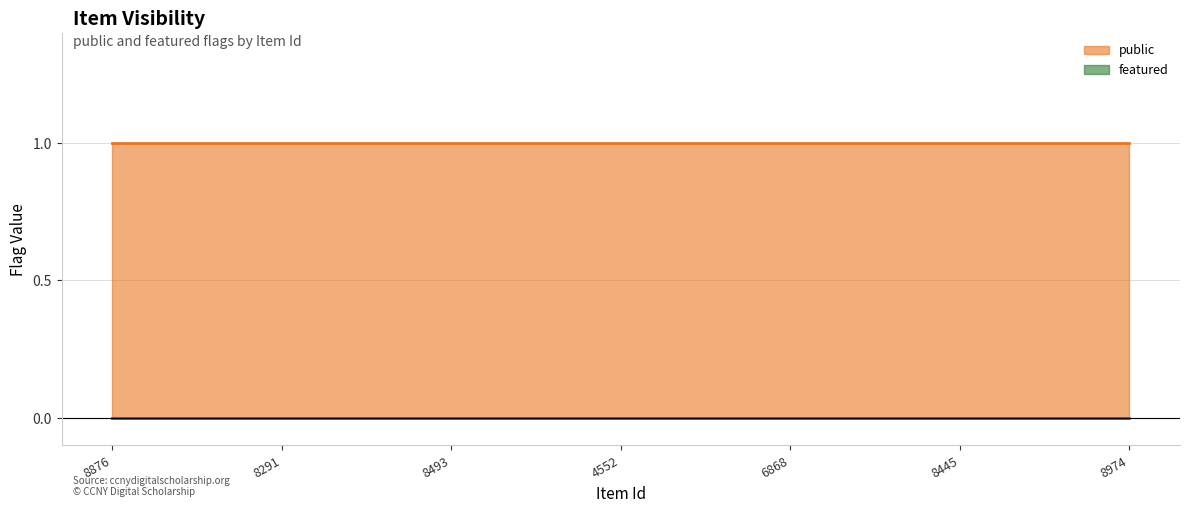

Reading right to left, list all the values displayed in this chart.

public: 8974=1	8445=1	6868=1	4552=1	8493=1	8291=1	8876=1
featured: 8974=0	8445=0	6868=0	4552=0	8493=0	8291=0	8876=0